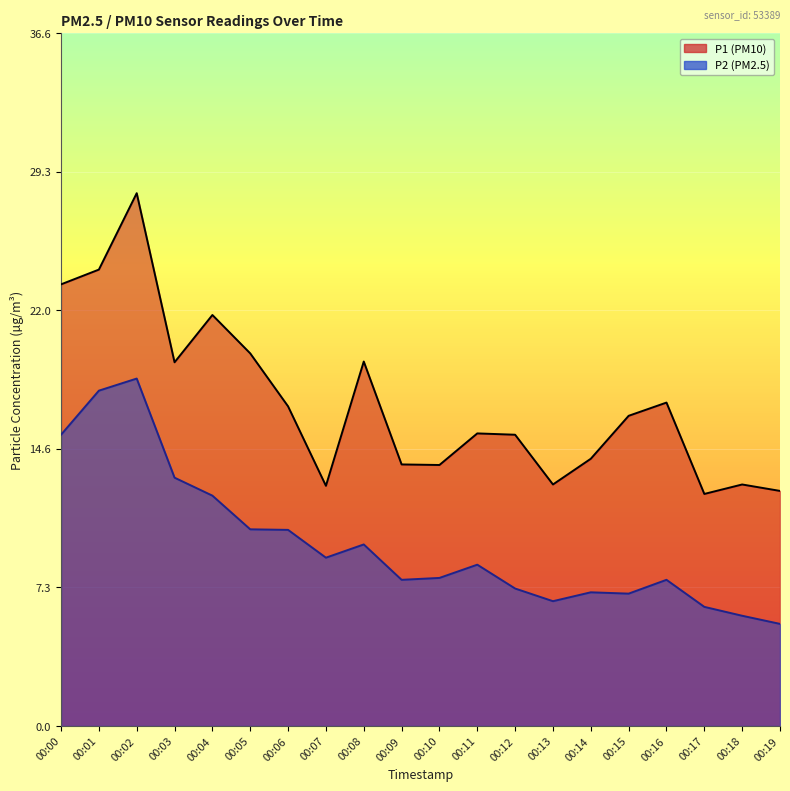

Reading left to right, list all the values displayed in this chart.

P1: 23.4	24.1	28.2	19.2	21.7	19.7	16.9	12.7	19.3	13.8	13.8	15.5	15.4	12.8	14.1	16.4	17.1	12.3	12.8	12.4
P2: 15.4	17.7	18.4	13.1	12.2	10.4	10.4	8.9	9.6	7.7	7.8	8.5	7.3	6.6	7.1	7.0	7.7	6.3	5.8	5.4